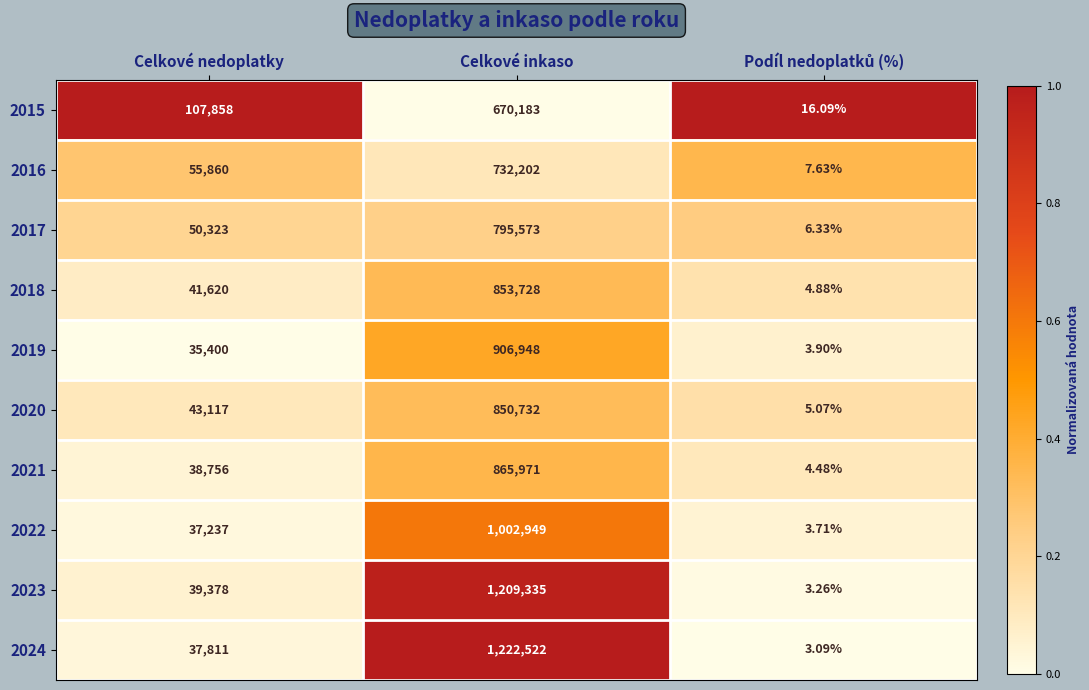

Where is 2018 nearest to the value 426866?

Celkové nedoplatky